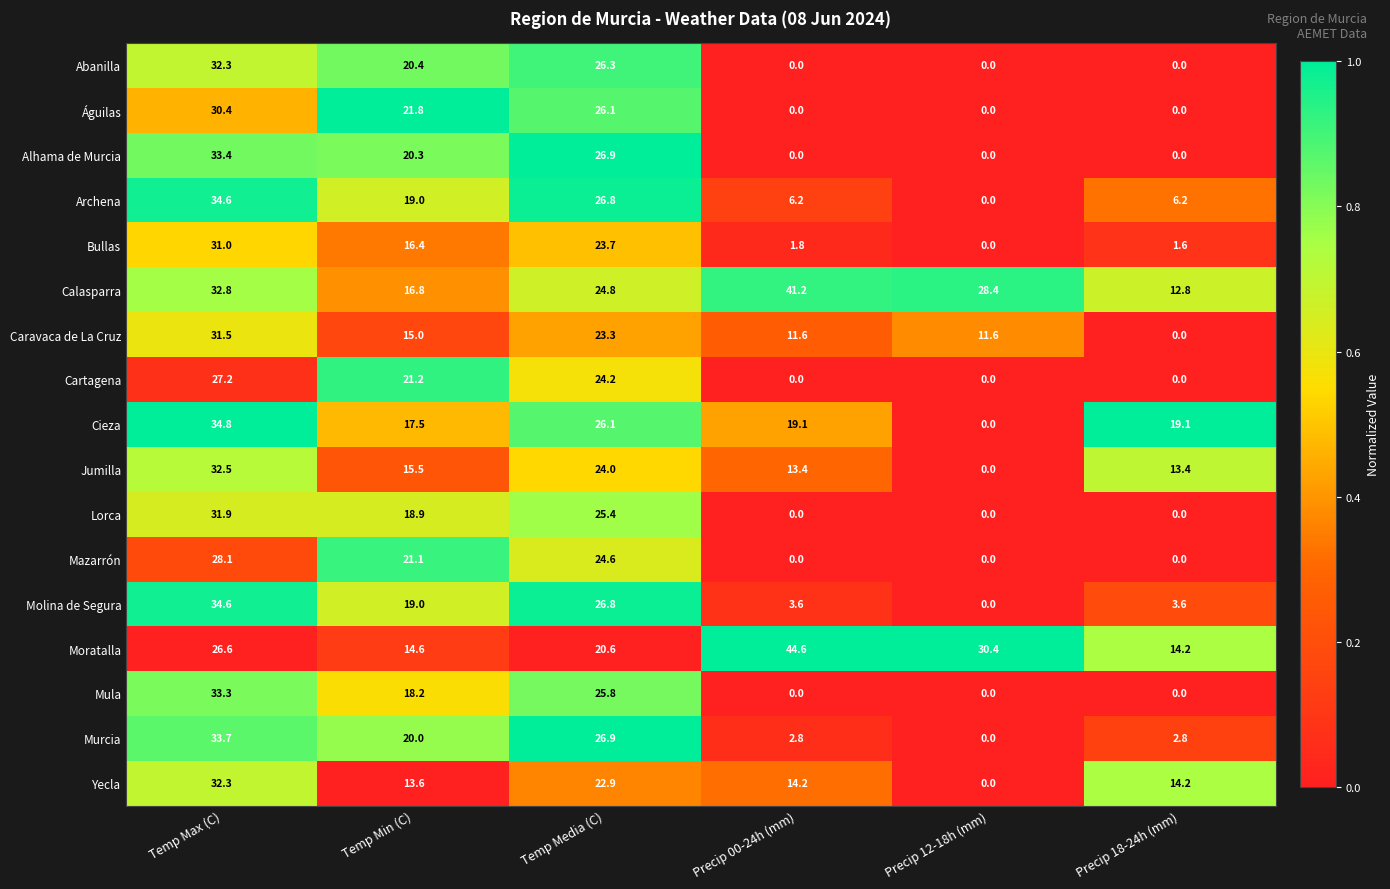

What is the total value across all series at Precip 18-24h (mm)?

87.9